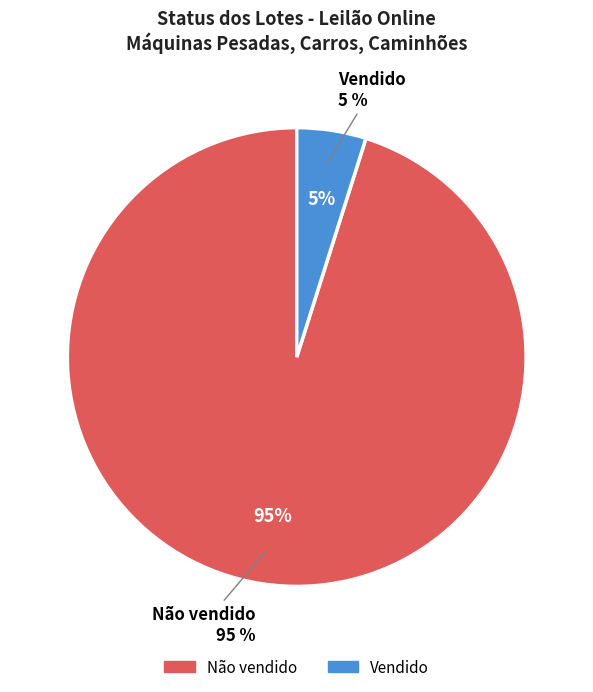

Which slice represents more than half of the pie?

Não vendido